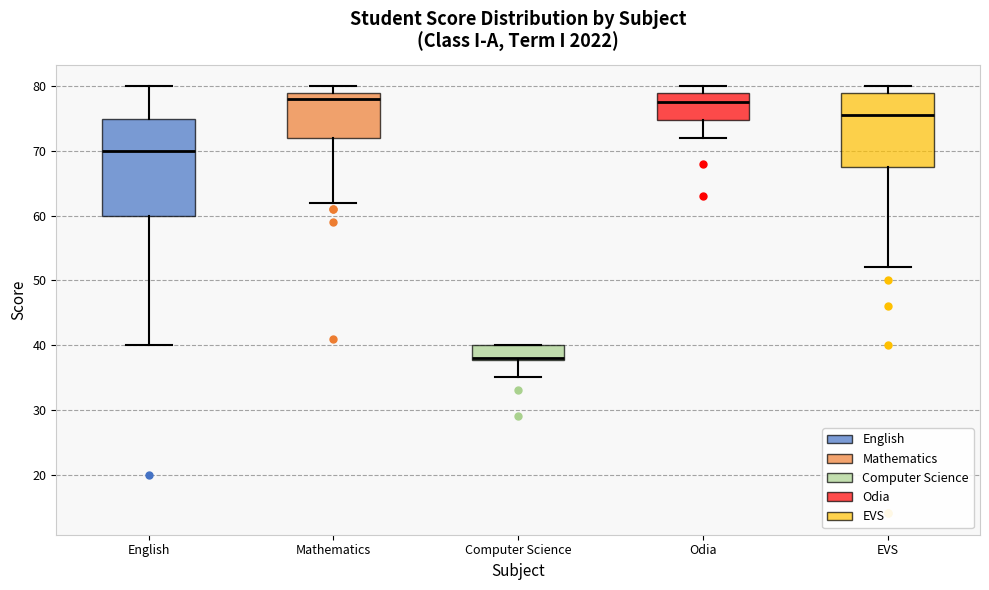

Comparing the boxes themselves (not the whiskers), which one is the tallest?

English